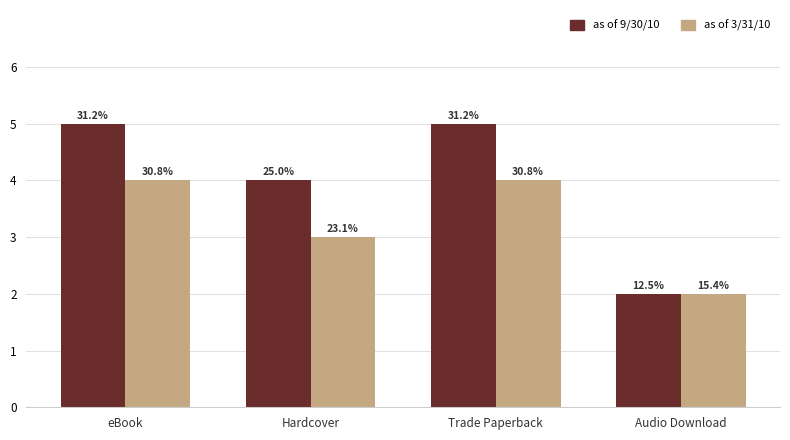

List the labels in order of as of 3/31/10 value, smallest first.

Audio Download, Hardcover, eBook, Trade Paperback